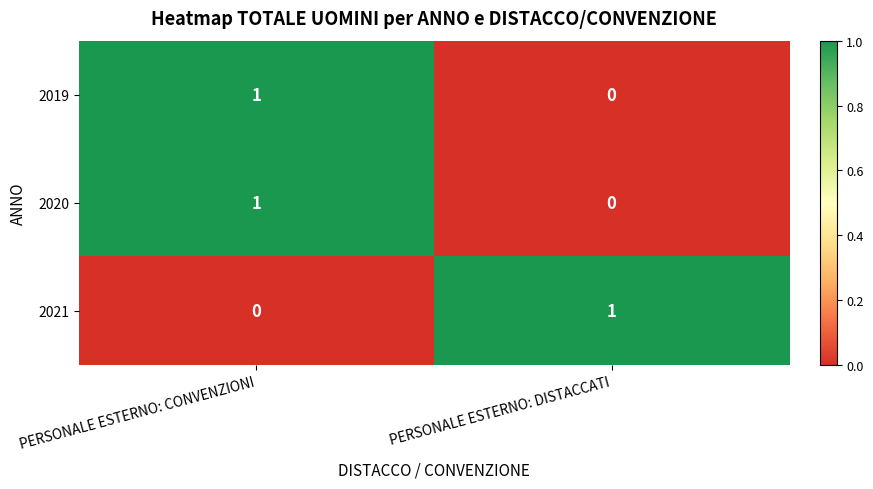

Reading left to right, extract all data points from this chart.

2019: PERSONALE ESTERNO: CONVENZIONI=1	PERSONALE ESTERNO: DISTACCATI=0
2020: PERSONALE ESTERNO: CONVENZIONI=1	PERSONALE ESTERNO: DISTACCATI=0
2021: PERSONALE ESTERNO: CONVENZIONI=0	PERSONALE ESTERNO: DISTACCATI=1